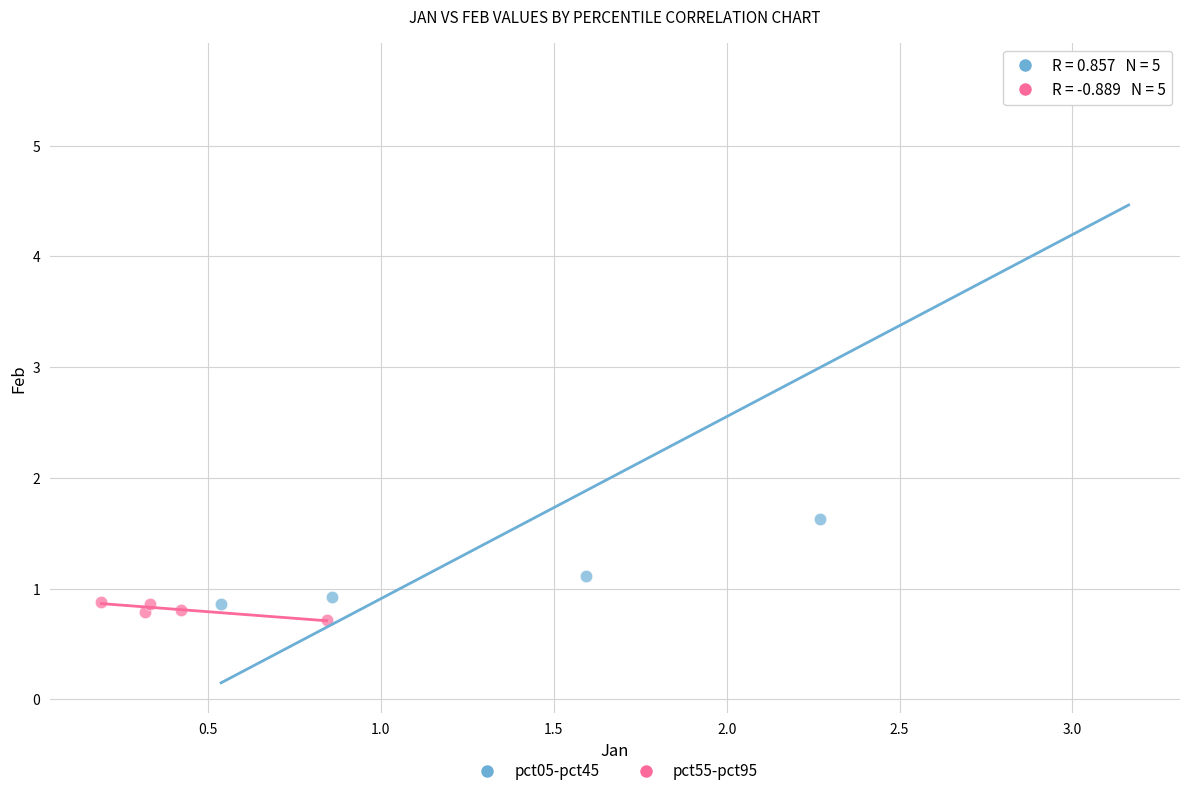

Which series contains the highest Y value?

pct05-pct45